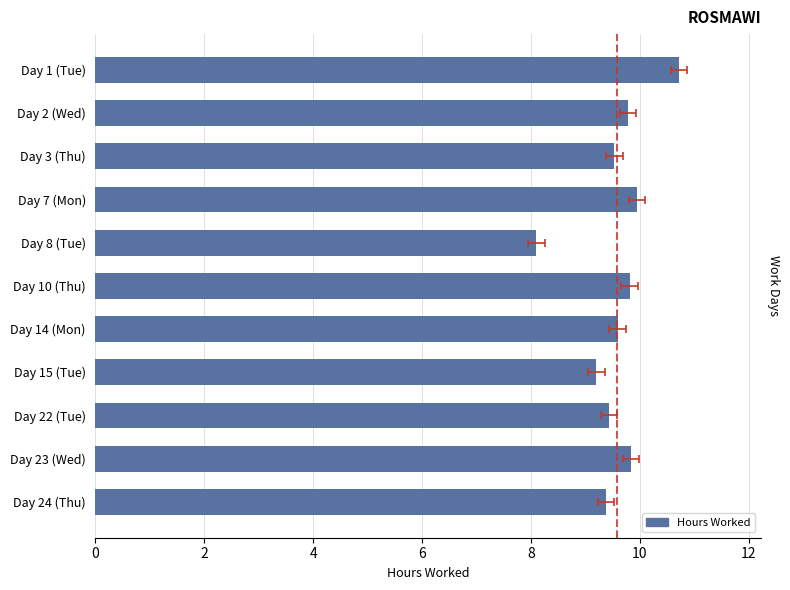

Which has a higher value, Day 2 (Wed) or Day 10 (Thu)?

Day 10 (Thu)